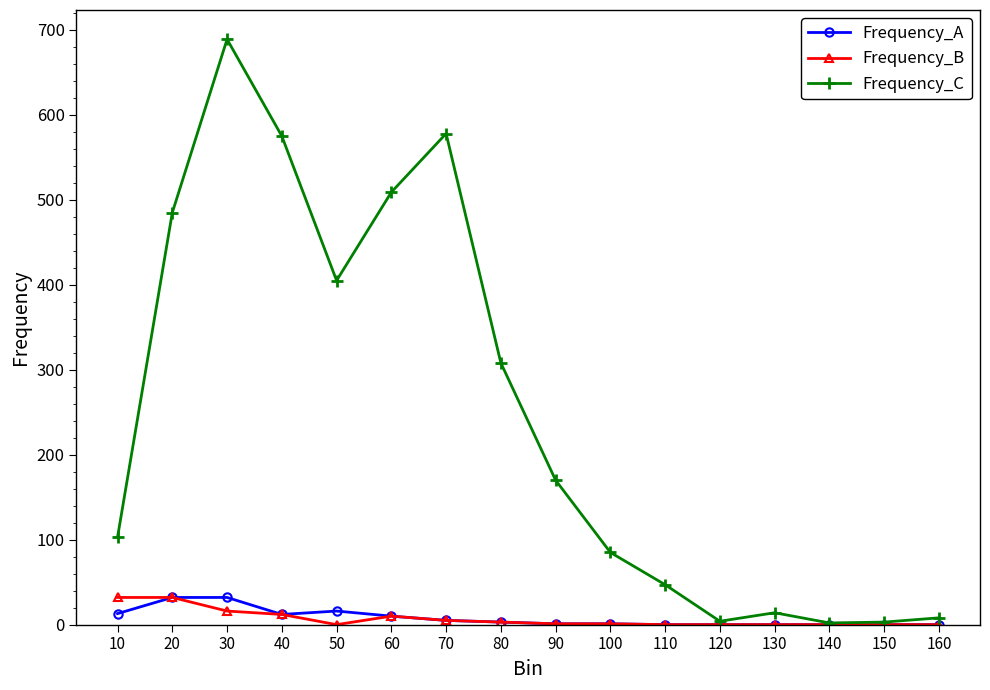

What is the sum of all Frequency_C values?

3985